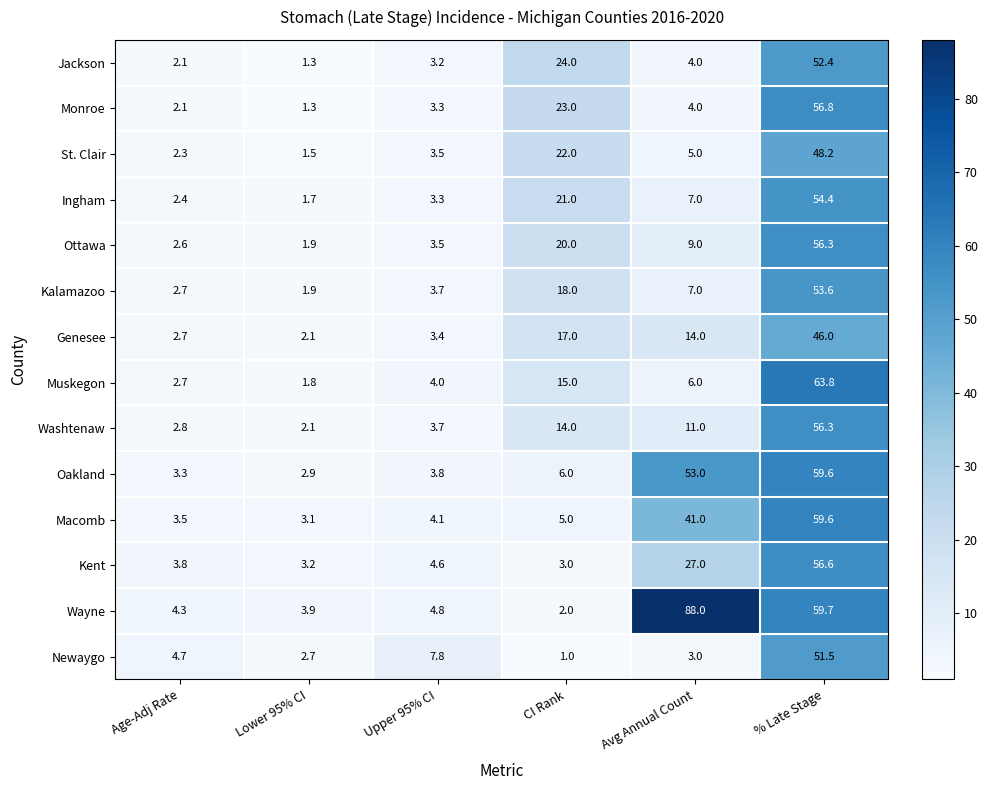

At which label is Ottawa closest to 29?

CI Rank